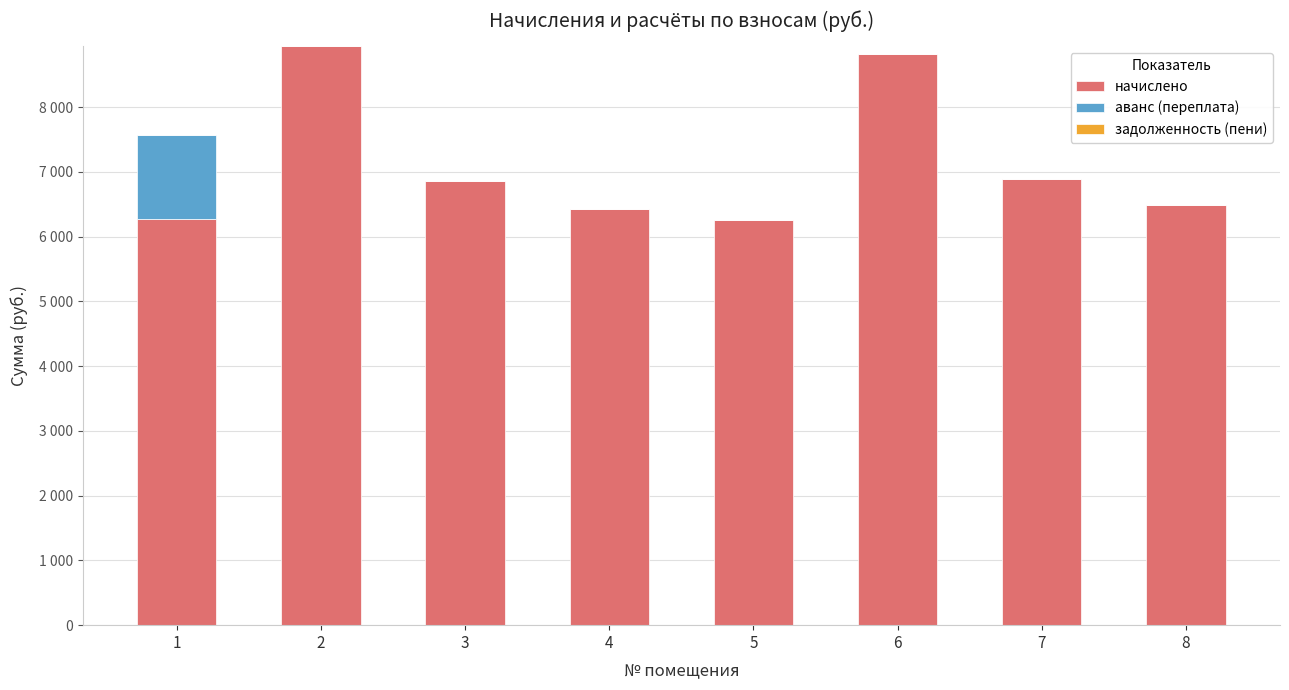

Are the bars horizontal?

No